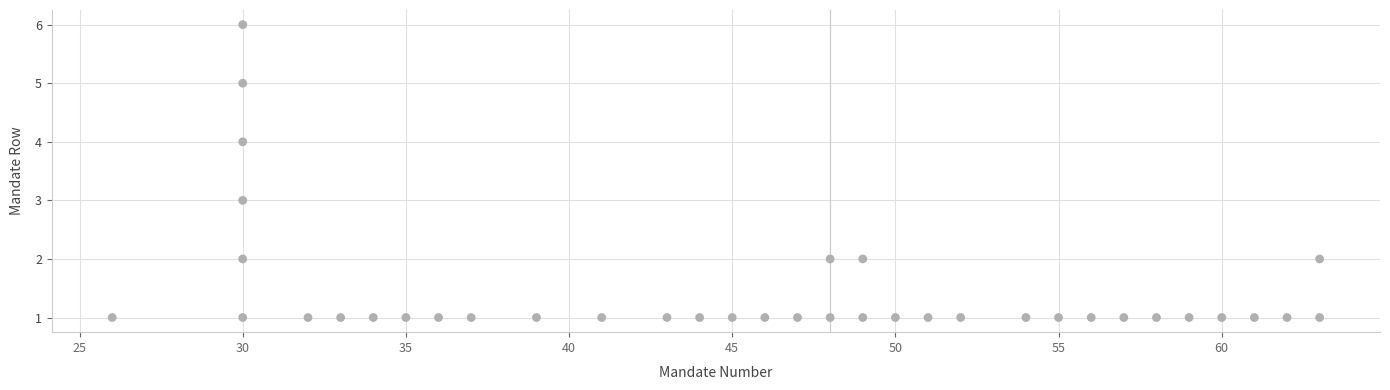

What is the range of Y values (max minus min)?

5